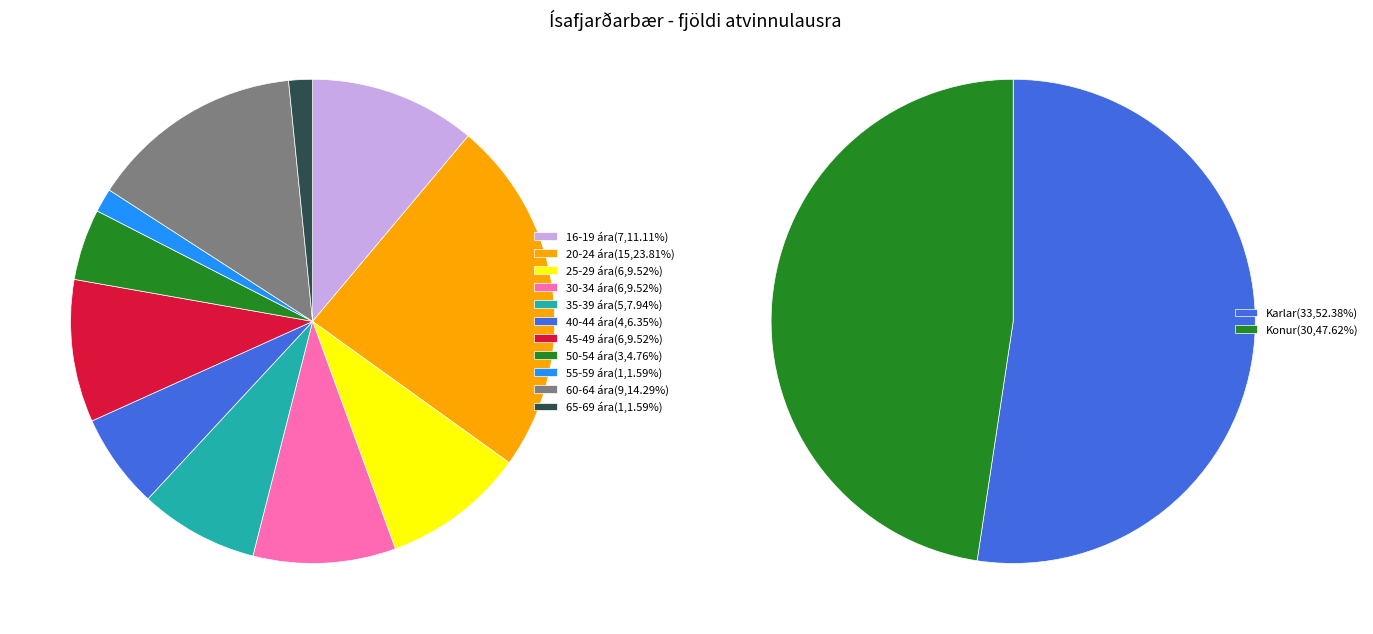

Which has a higher value, 55-59 ára or 25-29 ára?

25-29 ára